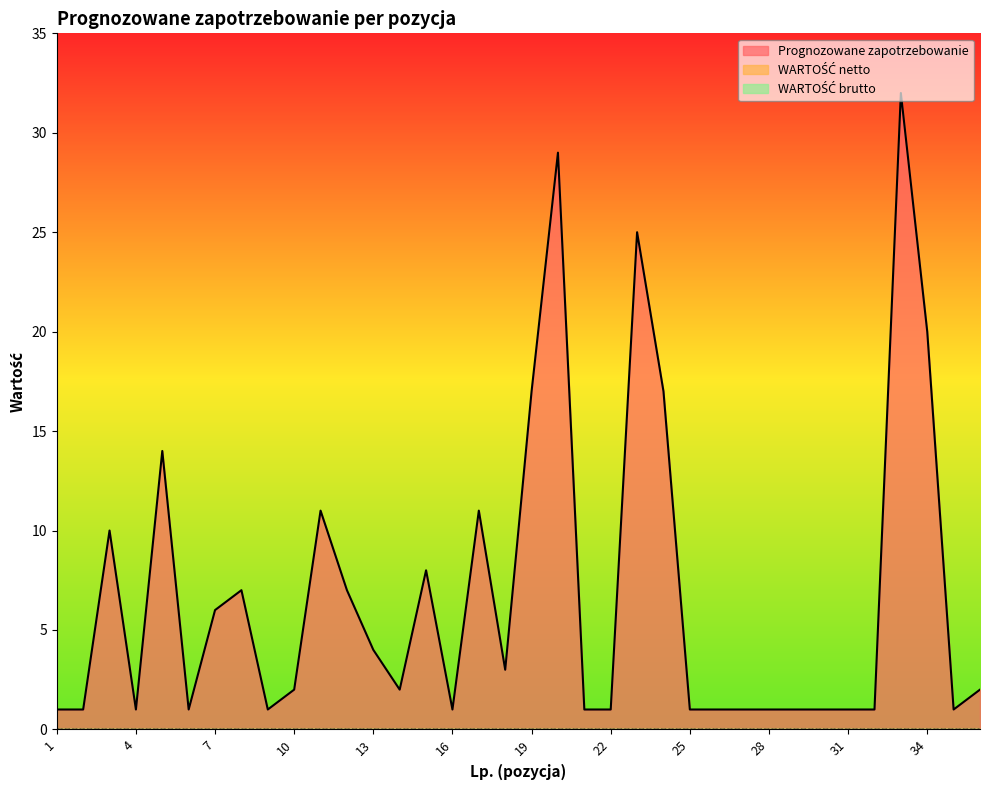

What are all the series names shown in the legend?

Prognozowane zapotrzebowanie, WARTOŚĆ netto, WARTOŚĆ brutto